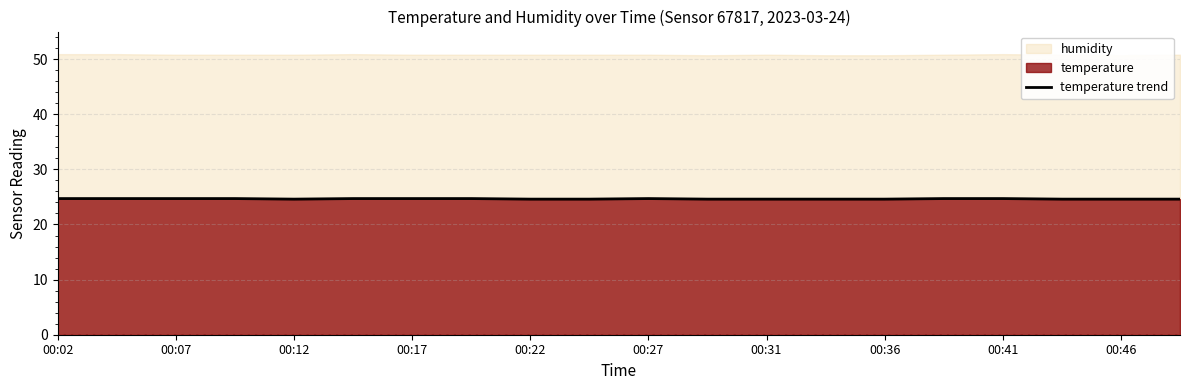

Is it true that temperature trend equals 35.4 at 00:22?

False